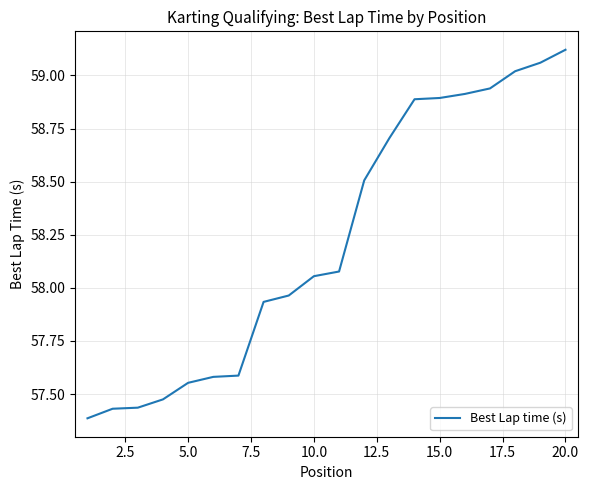

What is the sum of all values?

1164.5